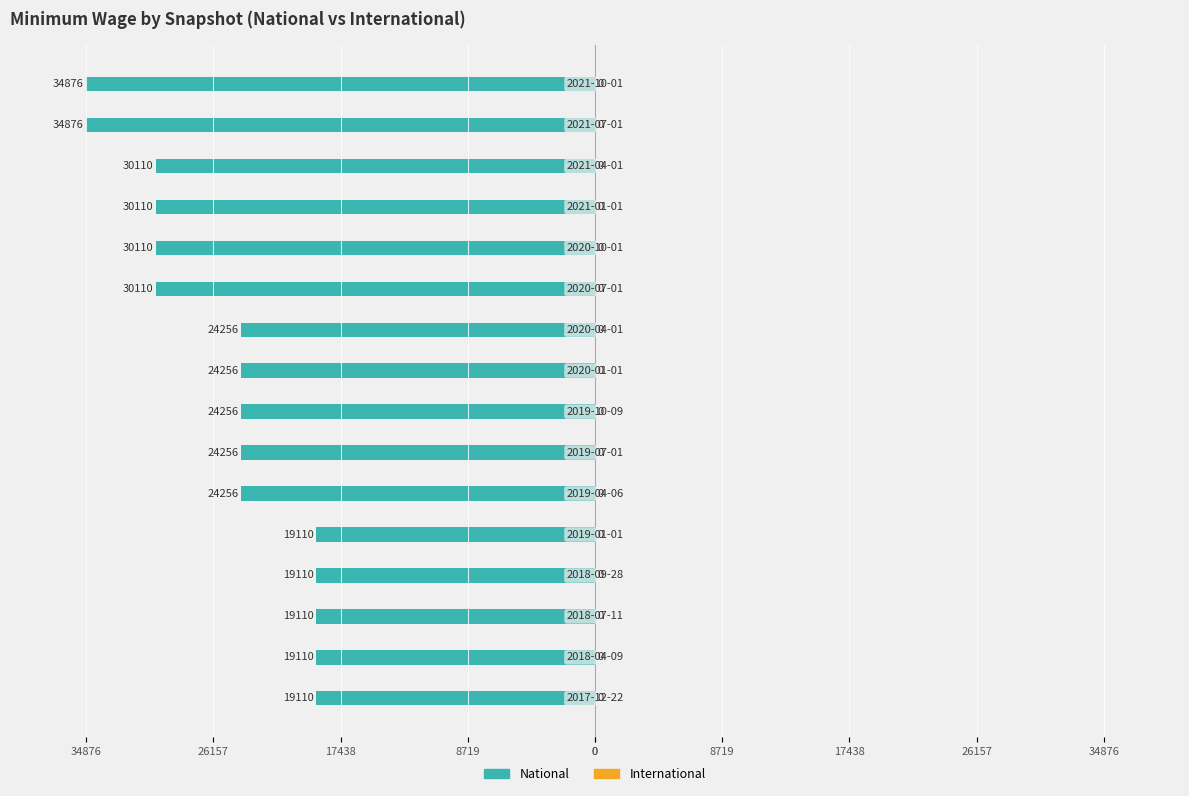

Are the bars horizontal?

Yes